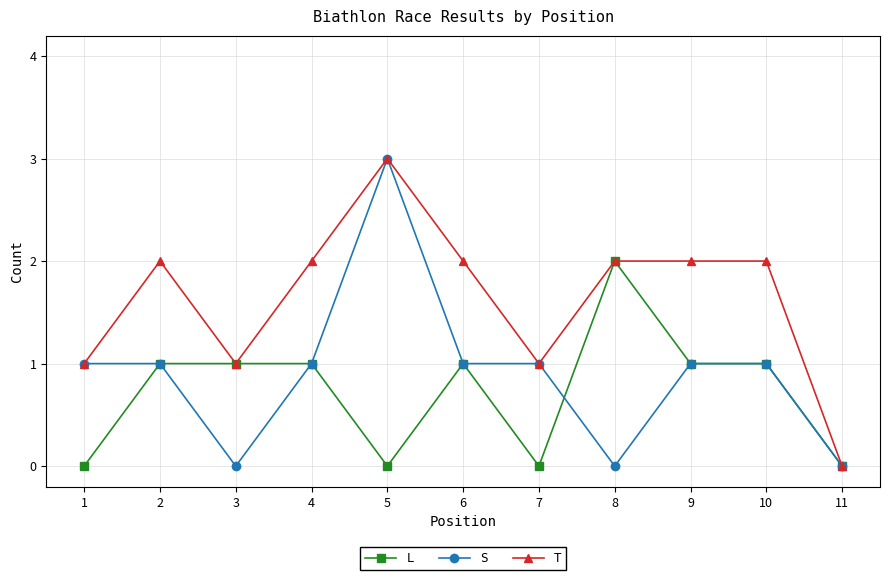

What is the value of the L point at the 8th from the left?

2